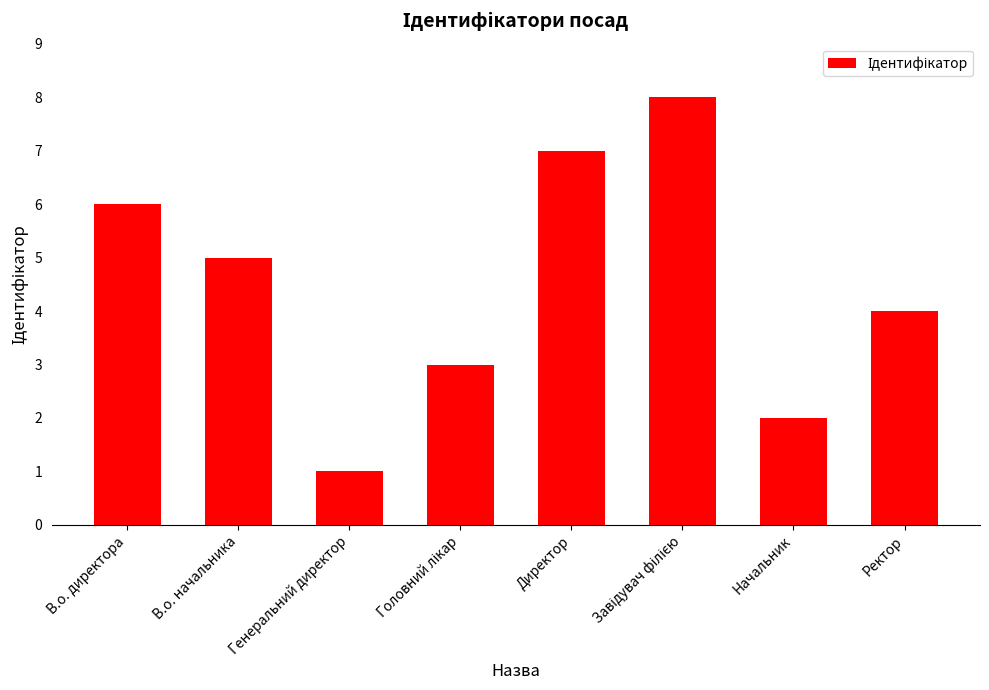

What is the difference between the second highest and second lowest values?

5